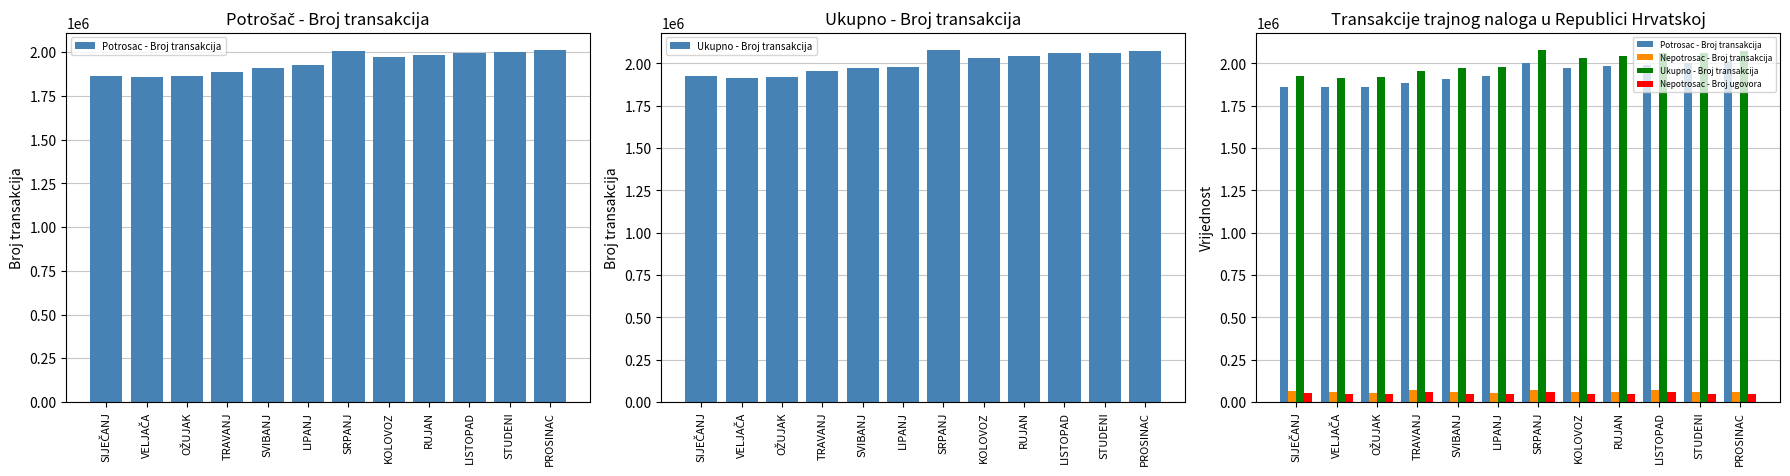

Reading left to right, transcribe all the data shown in this chart.

Potrosac - Broj transakcija: SIJEČANJ=1861129	VELJAČA=1859219	OŽUJAK=1862959	TRAVANJ=1886840	SVIBANJ=1910922	LIPANJ=1925783	SRPANJ=2005342	KOLOVOZ=1974399	RUJAN=1982334	LISTOPAD=1992683	STUDENI=2000979	PROSINAC=2011761
Ukupno - Broj transakcija: SIJEČANJ=1926373	VELJAČA=1915699	OŽUJAK=1917744	TRAVANJ=1955976	SVIBANJ=1971240	LIPANJ=1980257	SRPANJ=2078830	KOLOVOZ=2033903	RUJAN=2043758	LISTOPAD=2062328	STUDENI=2059898	PROSINAC=2072593
Nepotrosac - Broj transakcija: SIJEČANJ=65244	VELJAČA=56480	OŽUJAK=54785	TRAVANJ=69136	SVIBANJ=60318	LIPANJ=54474	SRPANJ=73488	KOLOVOZ=59504	RUJAN=61424	LISTOPAD=69645	STUDENI=58919	PROSINAC=60832
Nepotrosac - Broj ugovora: SIJEČANJ=53887	VELJAČA=46859	OŽUJAK=45732	TRAVANJ=57548	SVIBANJ=48217	LIPANJ=45815	SRPANJ=60256	KOLOVOZ=49655	RUJAN=50039	LISTOPAD=58087	STUDENI=49497	PROSINAC=50342